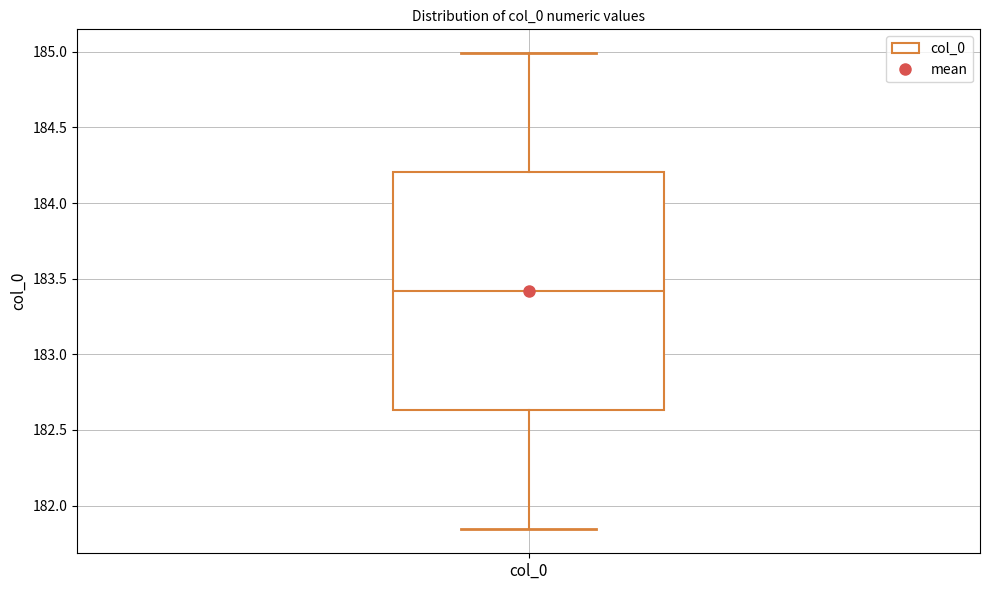

Read this box plot against the y-axis: the position of the median line, the range covered by the box, and the ends of both whiskers. The values are not printed on the chart, so give them approximately, as read against the axis.

median 183.40, box 182.65 to 184.20, whiskers 181.85 to 185.00